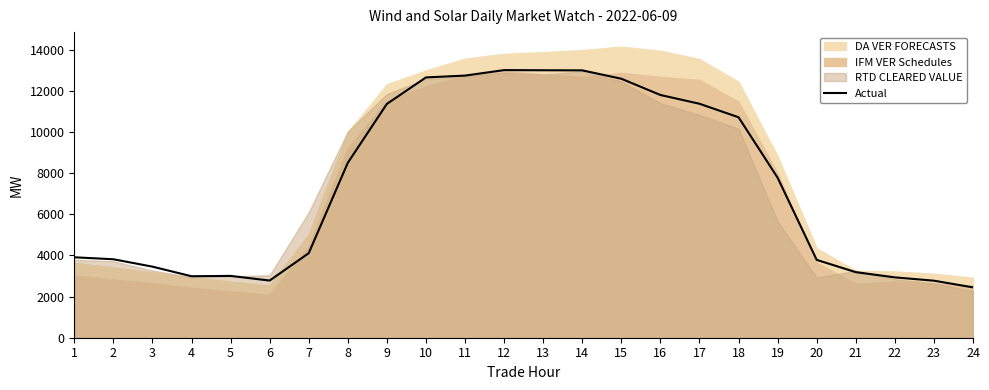

What is the ratio of the value at 6 to the value at 9?

0.2